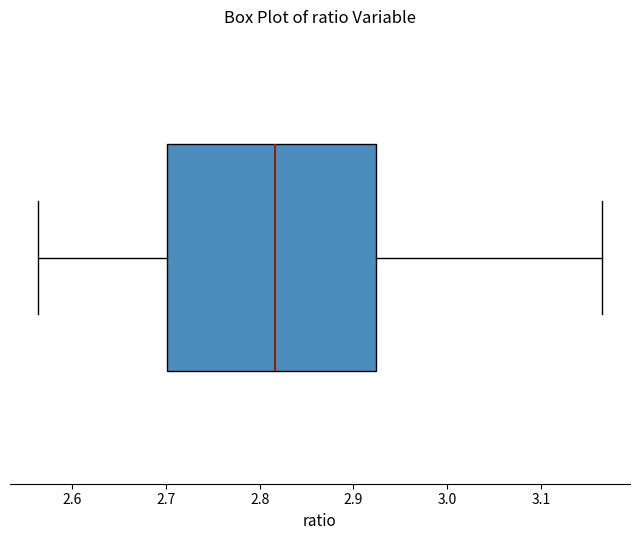

Transcribe this box plot: give where the median line is, the range the box spans, and where the two whiskers end, as read against the x-axis. The values are not printed on the chart, so give them approximately, as read against the axis.

median 2.82, box 2.70 to 2.92, whiskers 2.56 to 3.16